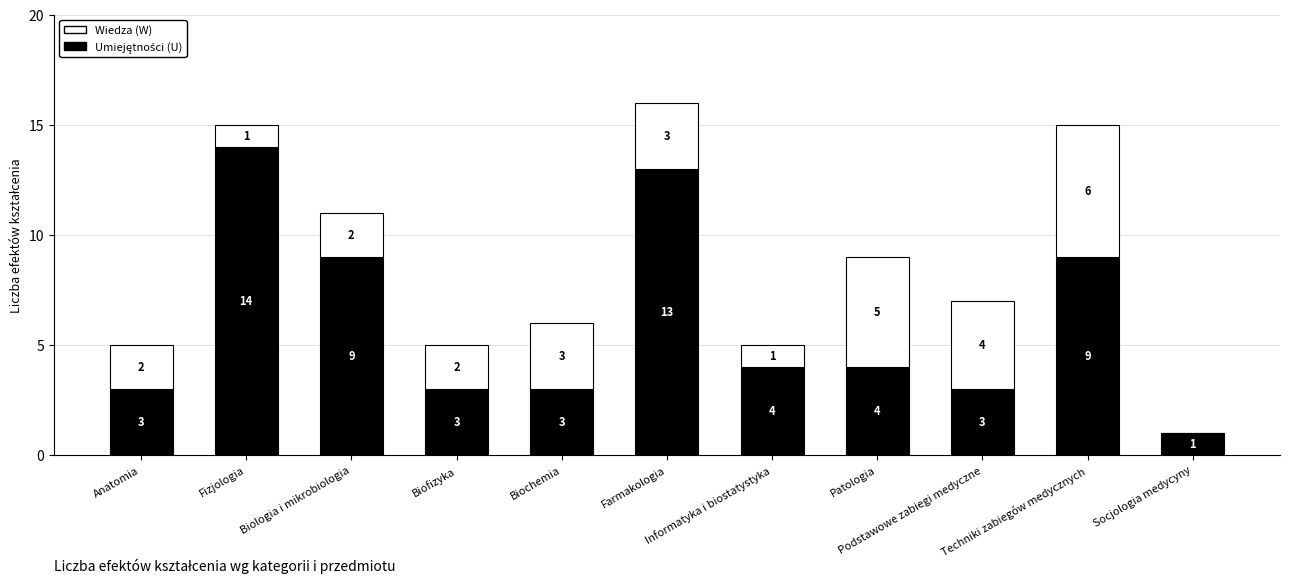

How many data points does each series have?

11